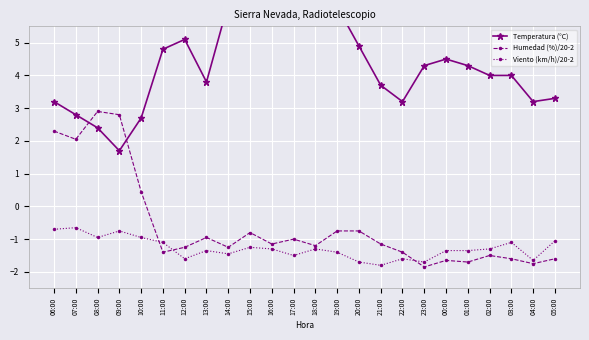

At 21:00, list the series in order from smallest to largest.

Viento (km/h)/20-2, Humedad (%)/20-2, Temperatura (°C)